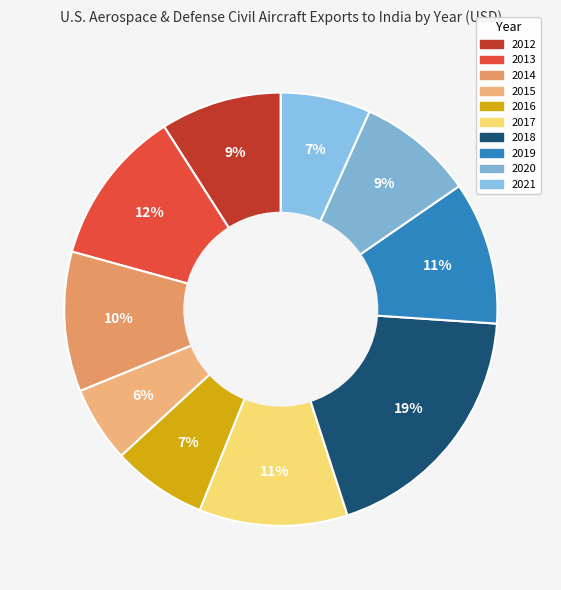

To the nearest percent, what percentage of the pie is 2017?

11%